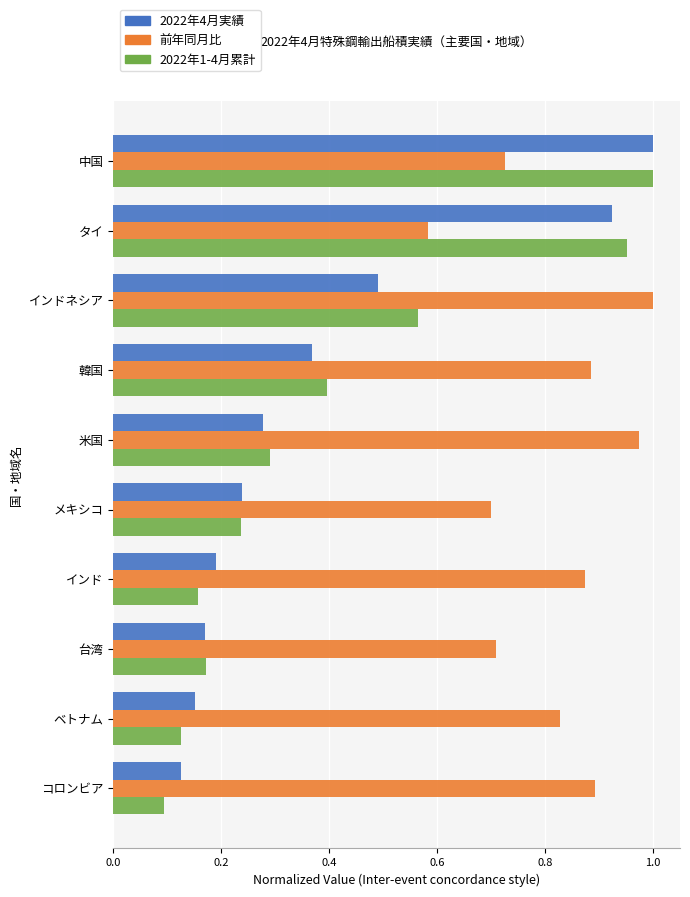

At which category is the sum across all series the highest?

中国